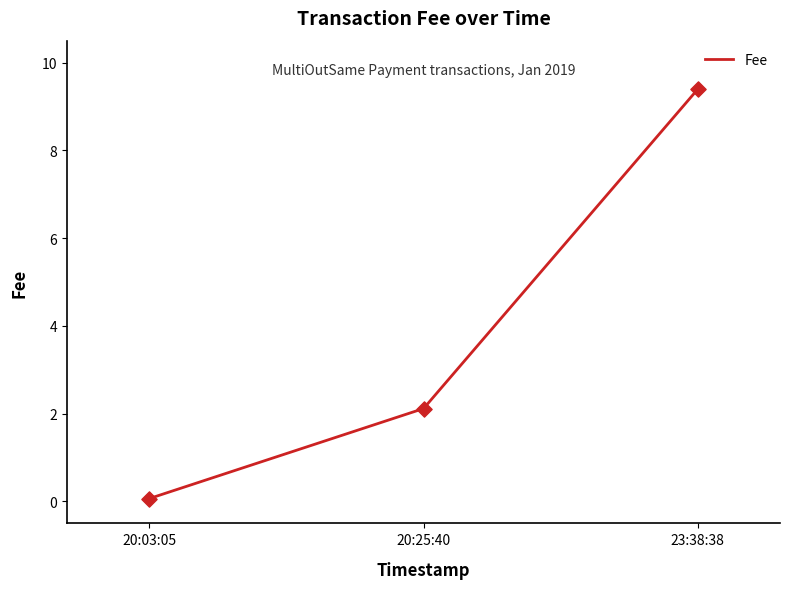

What is the ratio of the value at 20:25:40 to the value at 23:38:38?

0.2